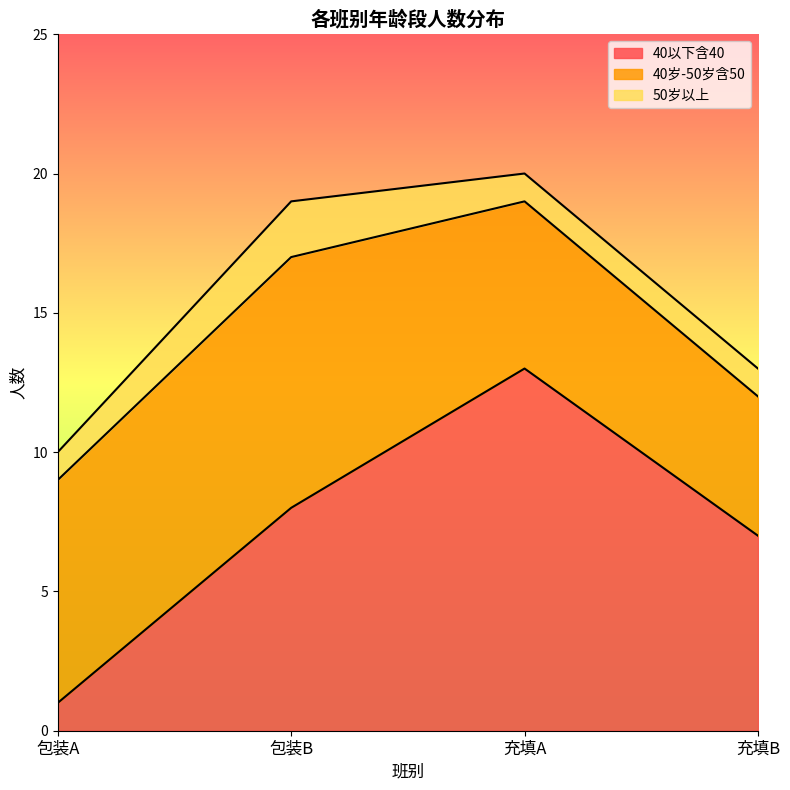

Which category has the lowest value in the 40岁-50岁含50 series?

充填B